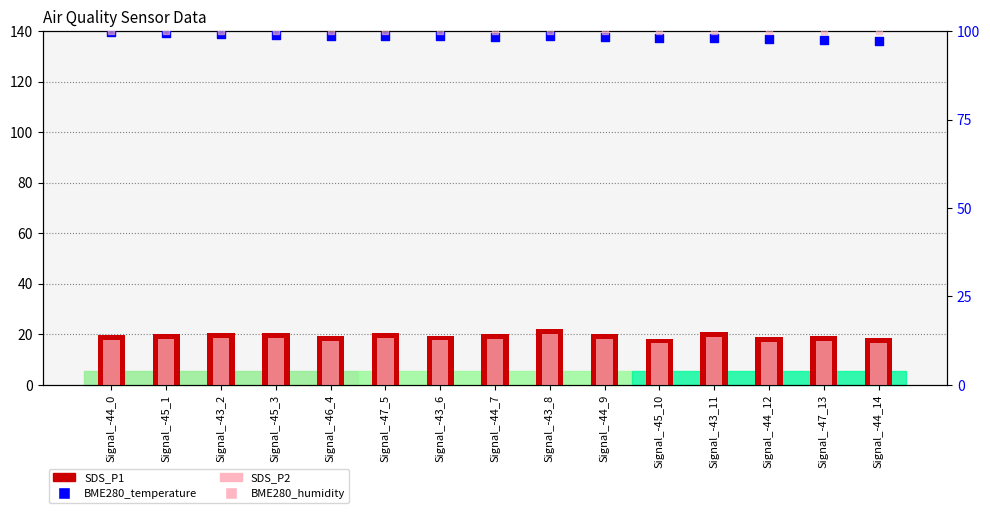

Which series has the largest total across all categories?

BME280_humidity